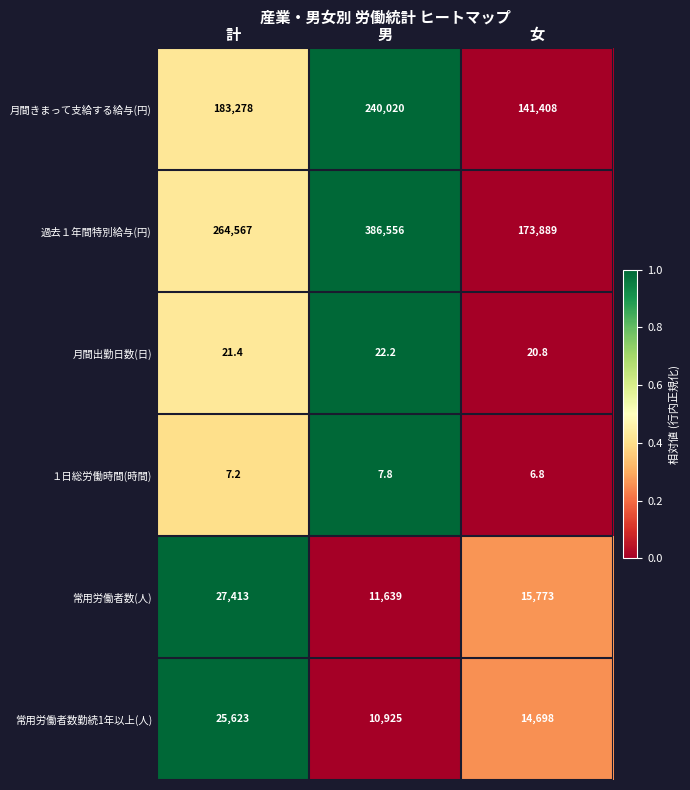

Which series changed the most between 男 and 女?

過去１年間特別給与(円)